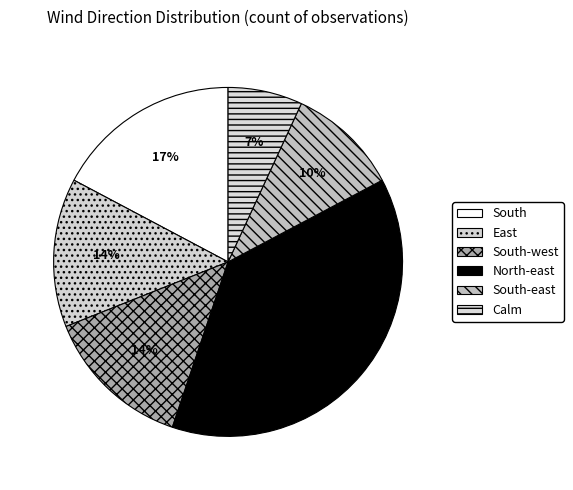

Does any single category account for the majority?

No